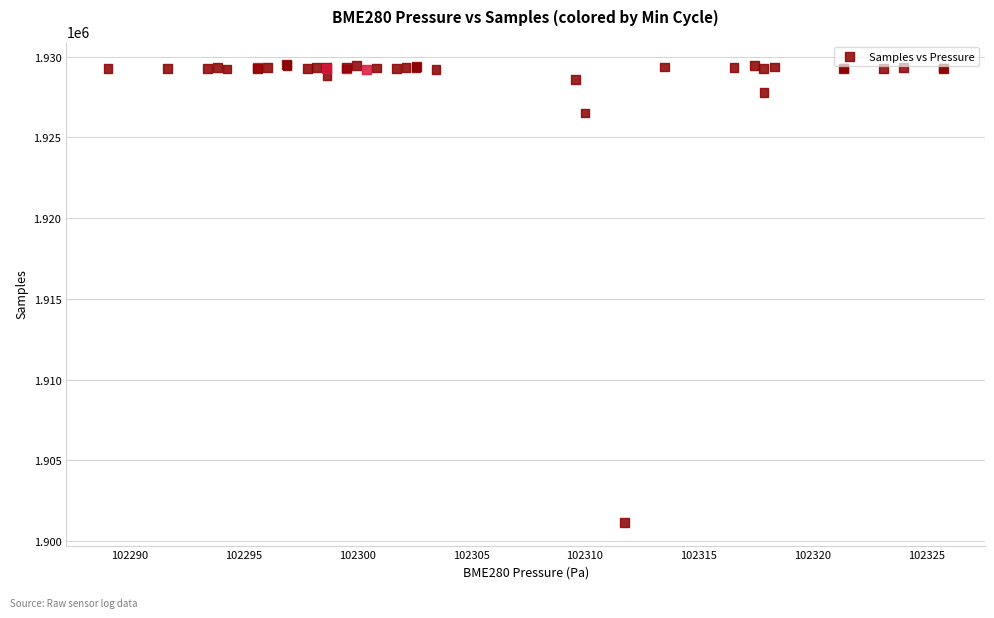

What Y value in the scatter plot is closest to 1915332?

1926520